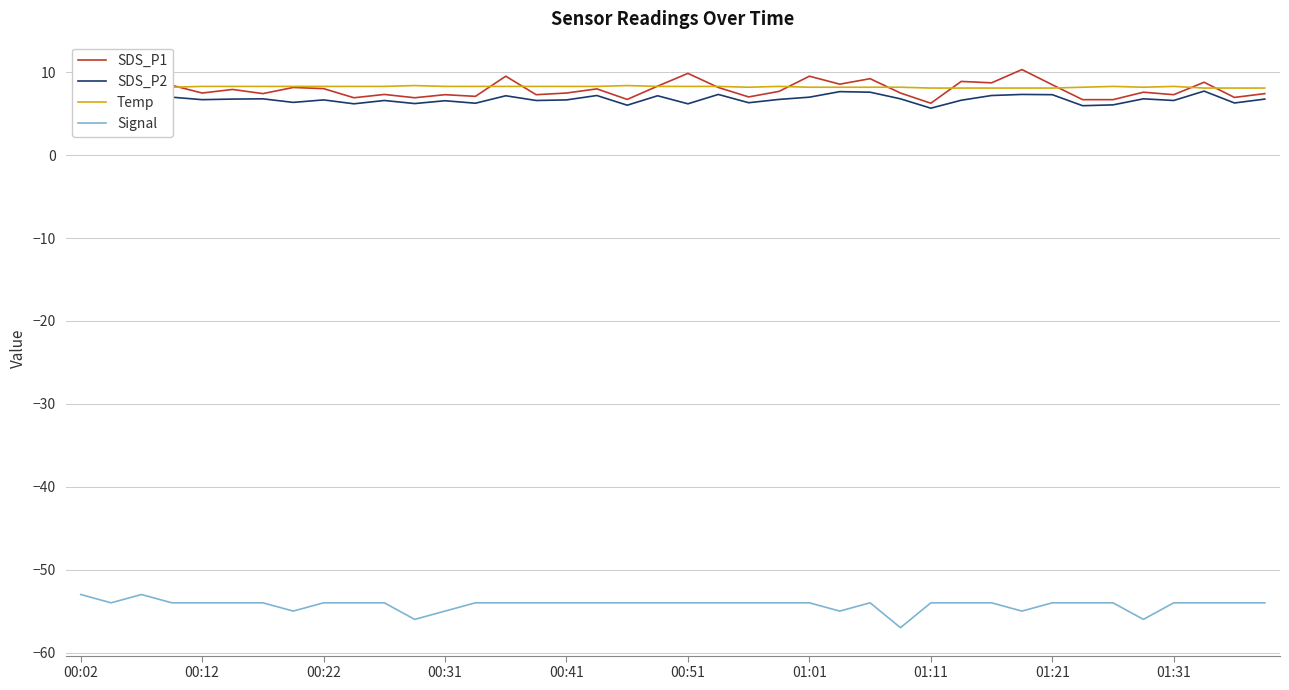

True or false: Signal and Temp intersect in this chart.

False